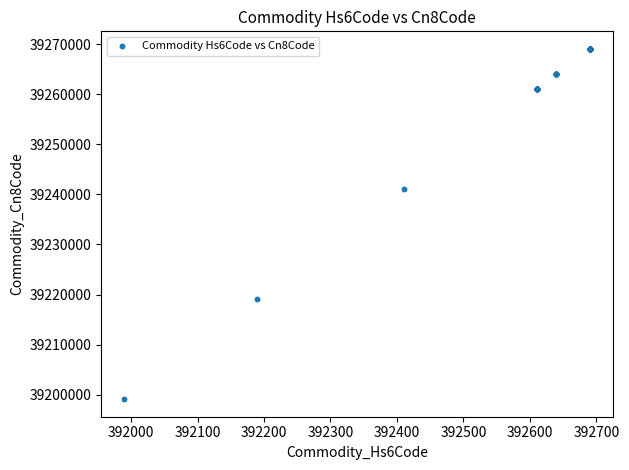

What Y value in the scatter plot is closest to 39234088?

39241000